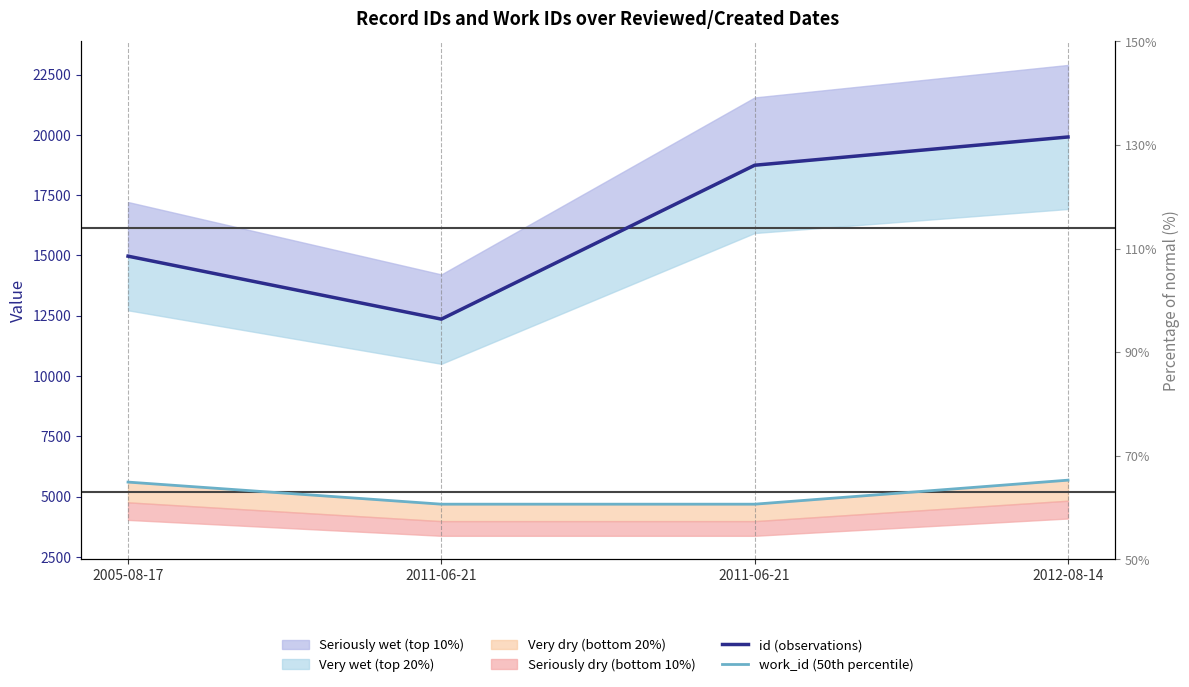

Which series has the largest total across all categories?

id (observations)